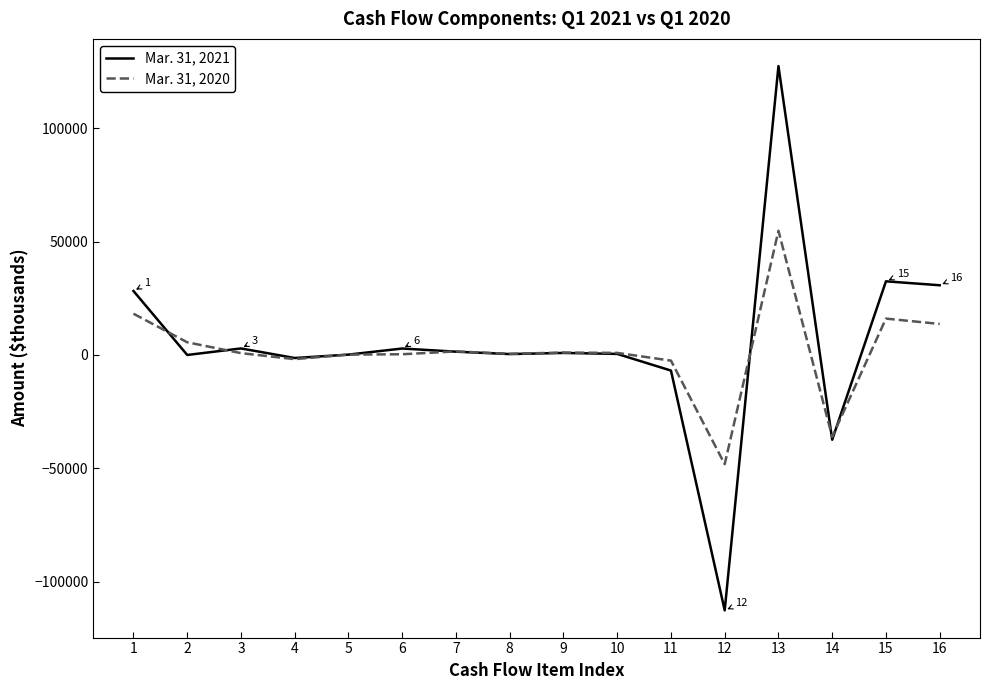

At which category is the sum across all series the highest?

13